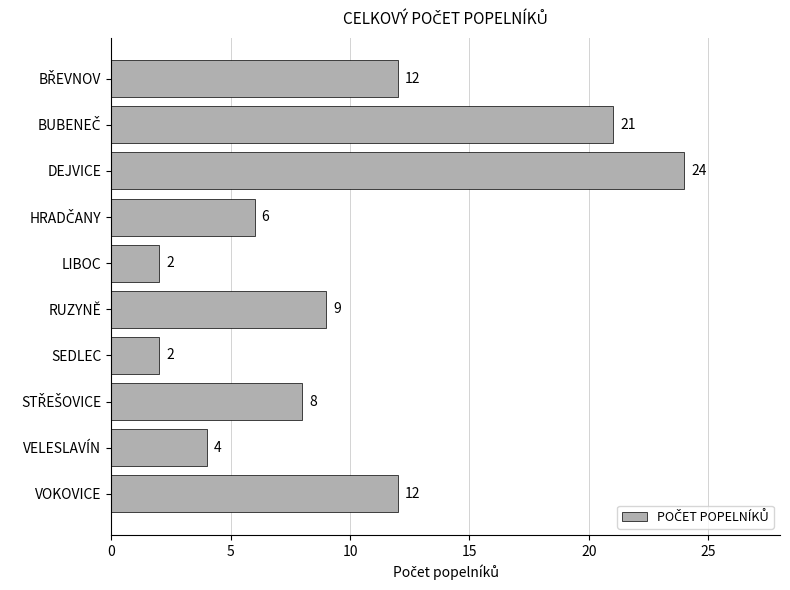

What is the ratio of the value at VELESLAVÍN to the value at SEDLEC?

2.0